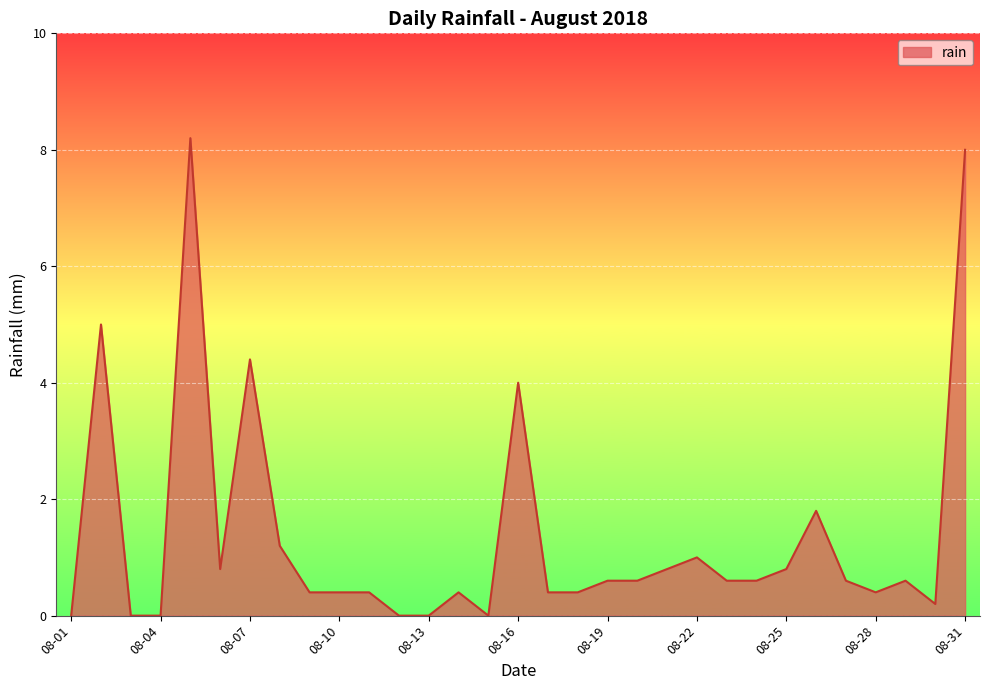

What is the maximum value shown in the chart?

8.2